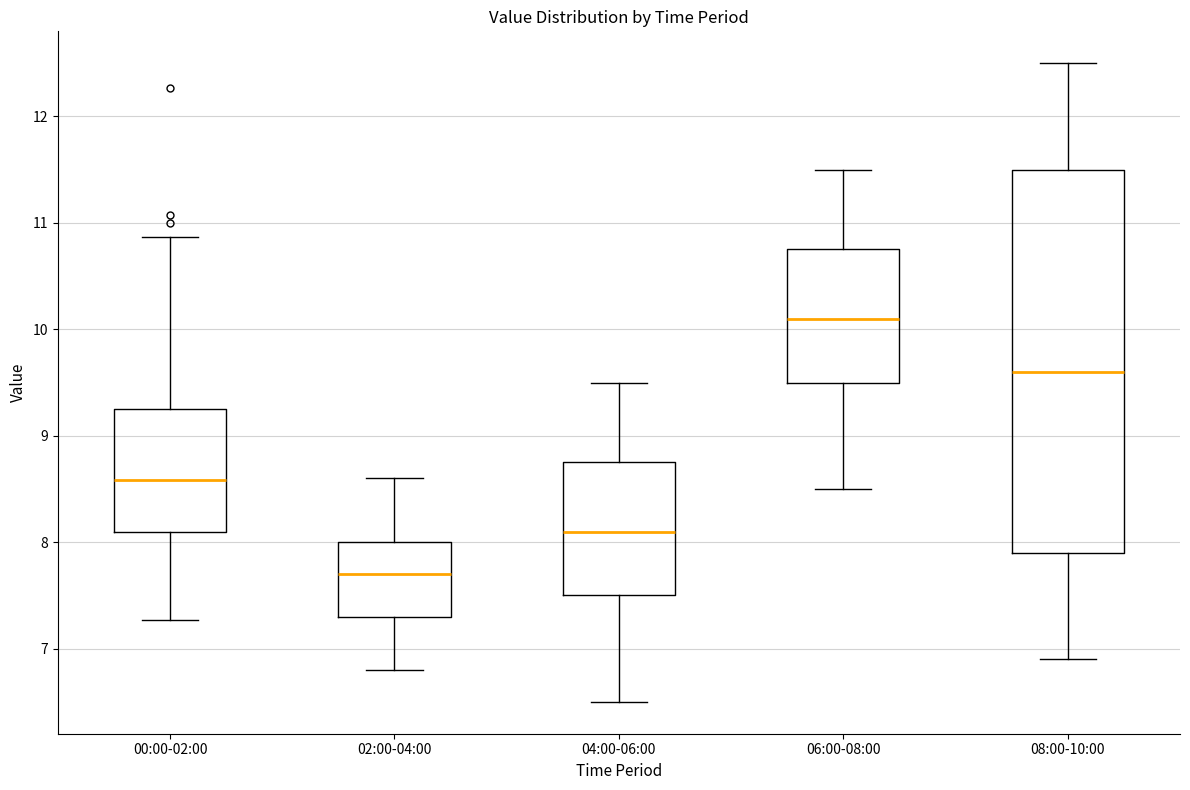

Where is the lower edge of the box for 08:00-10:00 on the y-axis? The values are not printed on the chart, so give them approximately, as read against the axis.

7.9